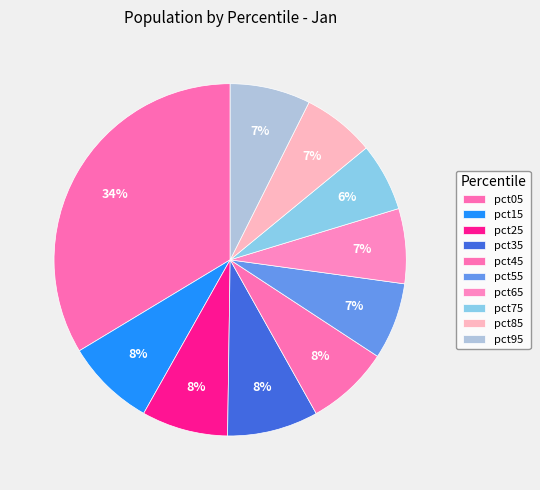

What is the total percentage of pct75 and pct85?

12.9%